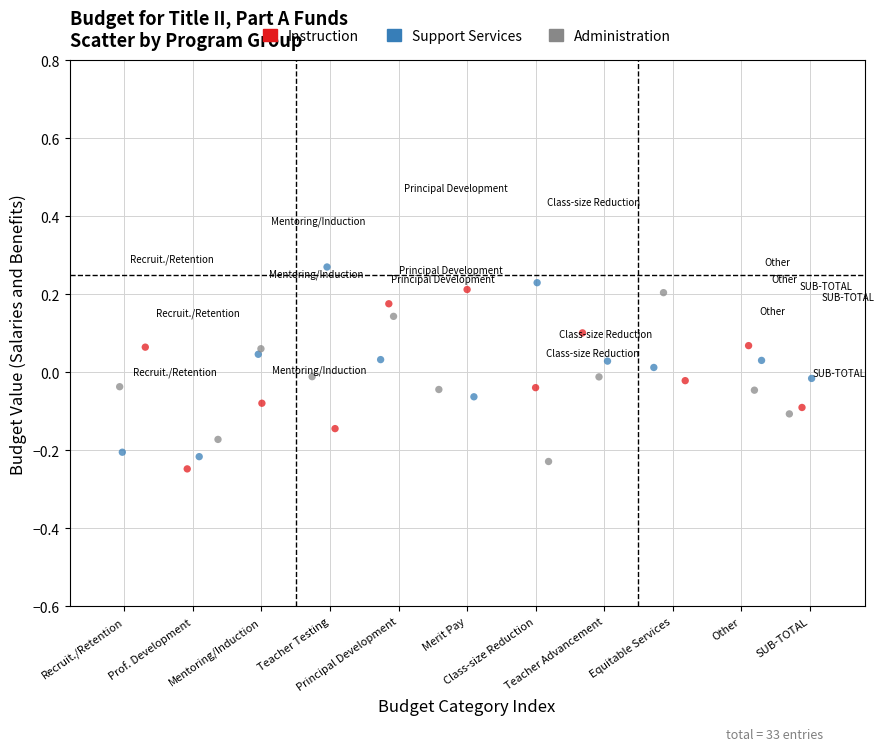

Which series contains the highest Y value?

Support Services